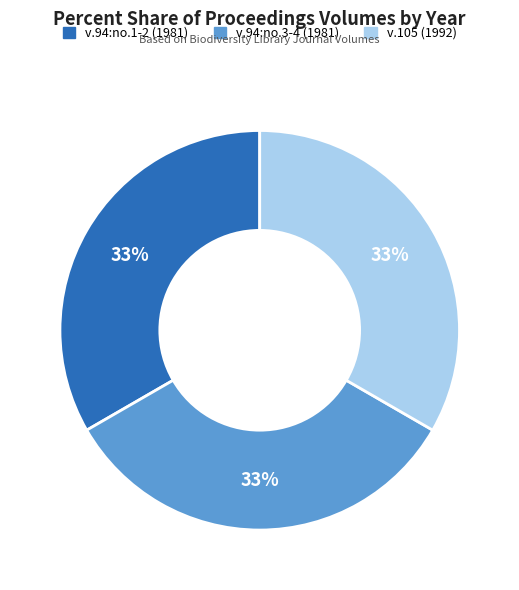

Combined, do v.105 (1992) and v.94:no.3-4 (1981) account for over 50%?

Yes